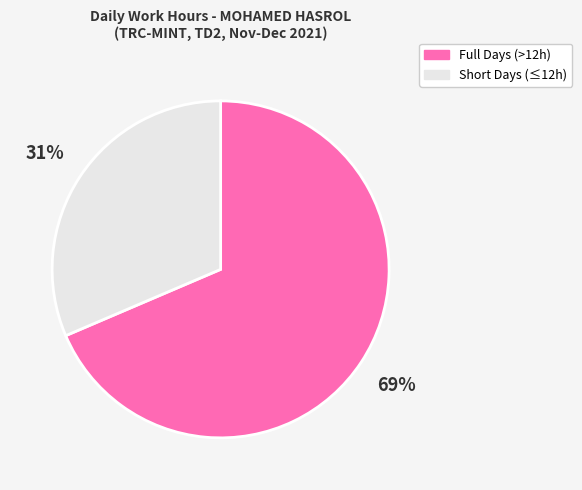

Do Short Days (≤12h) and Full Days (>12h) together represent more than half of the pie?

Yes